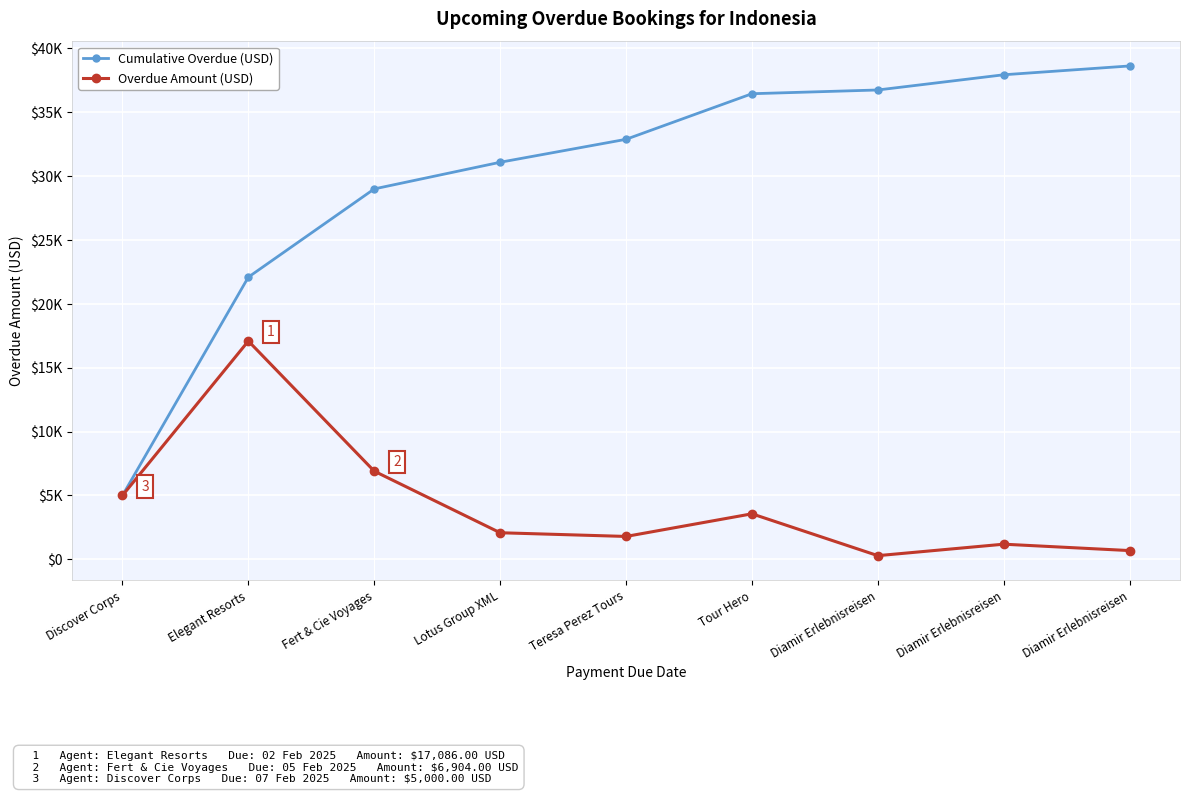

List the labels in order of Overdue Amount (USD) value, smallest first.

Diamir Erlebnisreisen, Diamir Erlebnisreisen, Diamir Erlebnisreisen, Teresa Perez Tours, Lotus Group XML, Tour Hero, Discover Corps, Fert & Cie Voyages, Elegant Resorts